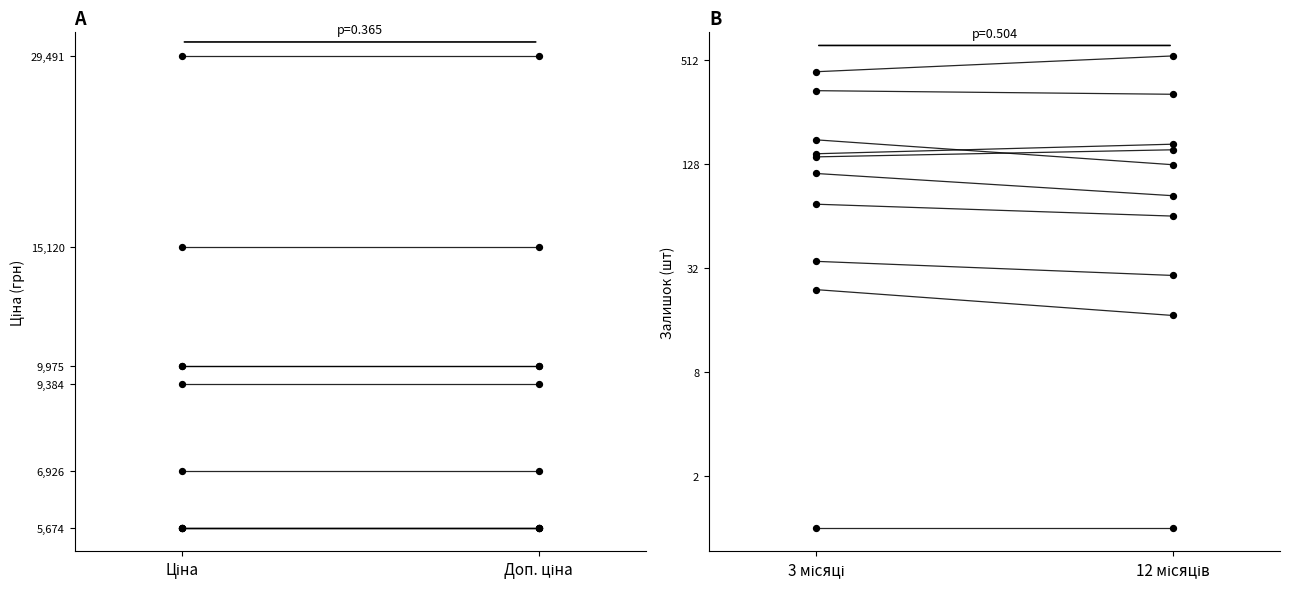

Which series contains the lowest Y value?

Залишок